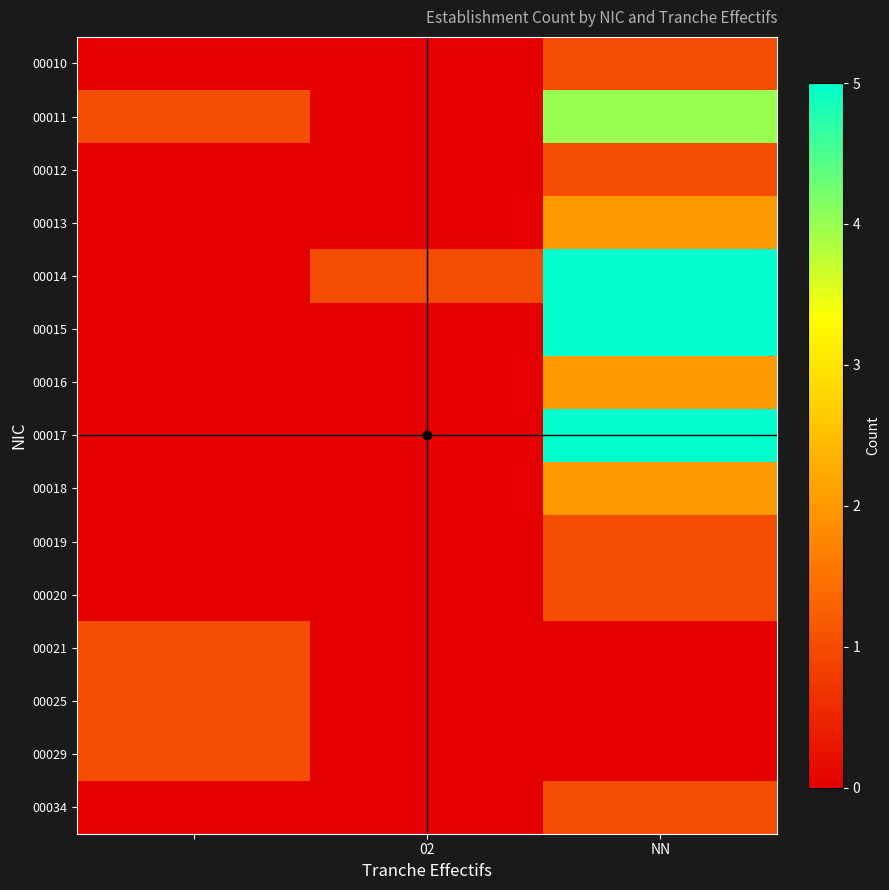

Reading left to right, list all the values displayed in this chart.

00010: 0	0	1
00011: 1	0	4
00012: 0	0	1
00013: 0	0	2
00014: 0	1	5
00015: 0	0	5
00016: 0	0	2
00017: 0	0	5
00018: 0	0	2
00019: 0	0	1
00020: 0	0	1
00021: 1	0	0
00025: 1	0	0
00029: 1	0	0
00034: 0	0	1